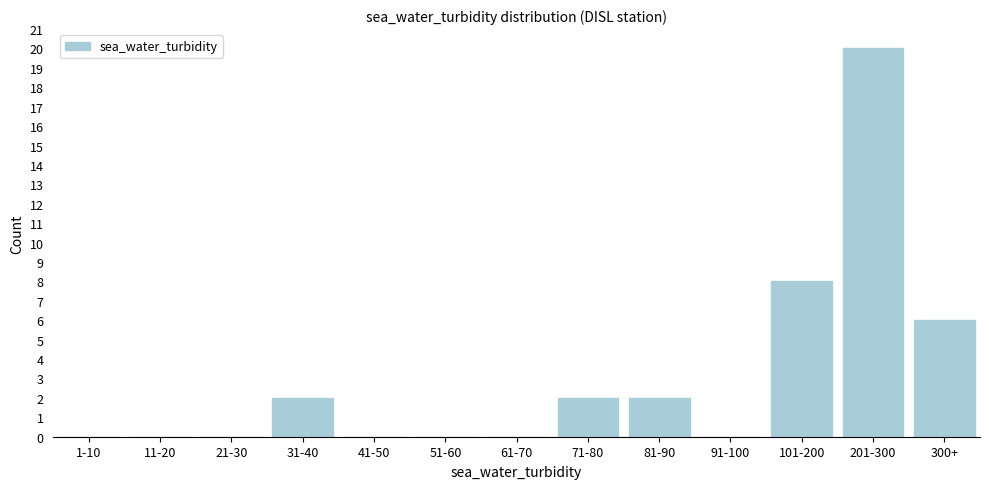

Reading left to right, extract all data points from this chart.

1-10=0	11-20=0	21-30=0	31-40=2	41-50=0	51-60=0	61-70=0	71-80=2	81-90=2	91-100=0	101-200=8	201-300=20	300+=6